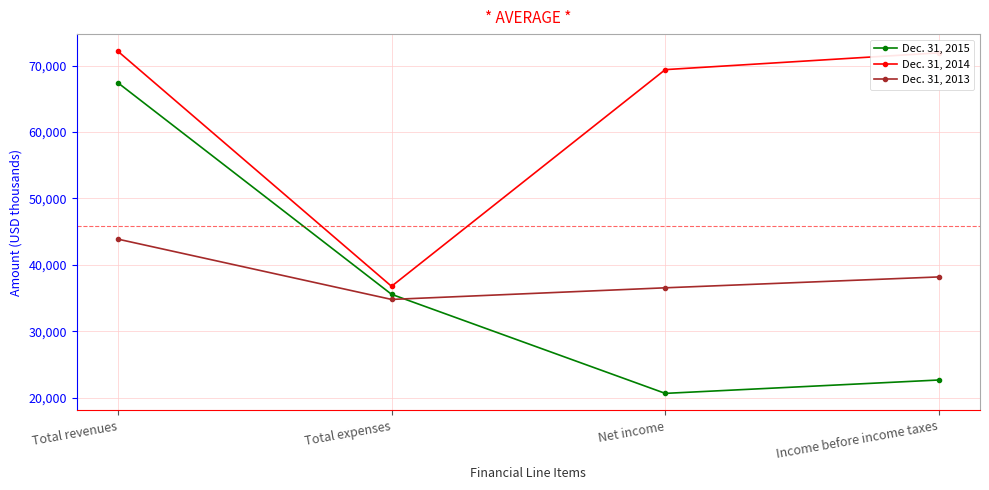

What position from the right is Total expenses?

3